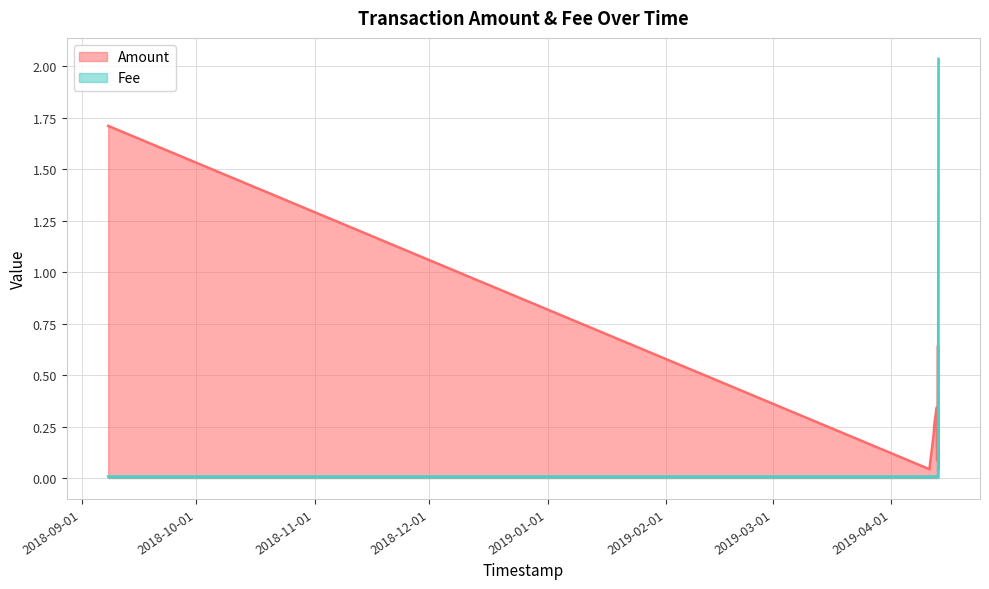

The value of Amount at 2019-04-12 23:12:18 is 0.1. True or false?

True